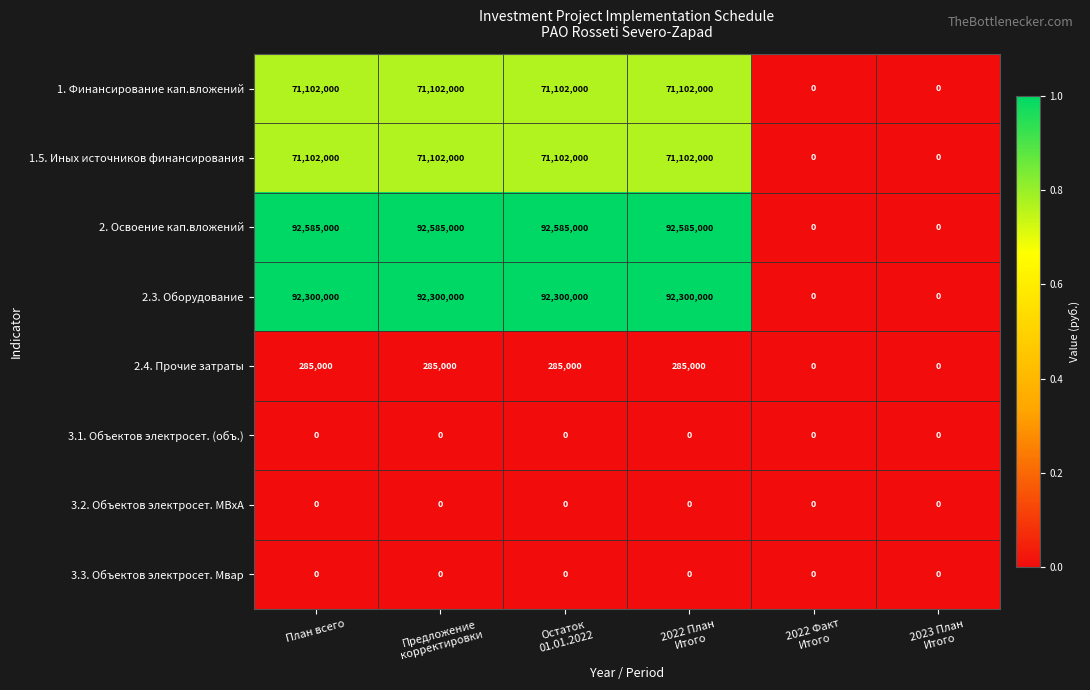

Which series has the largest range (max minus min)?

2. Освоение кап.вложений